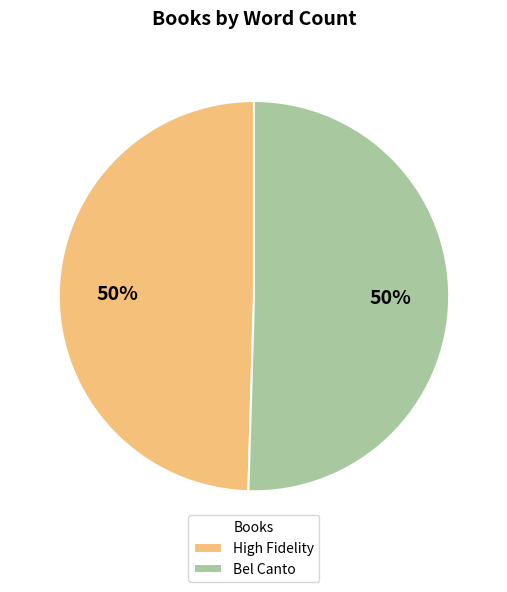

What is the ratio of the value at Bel Canto to the value at High Fidelity?

1.0